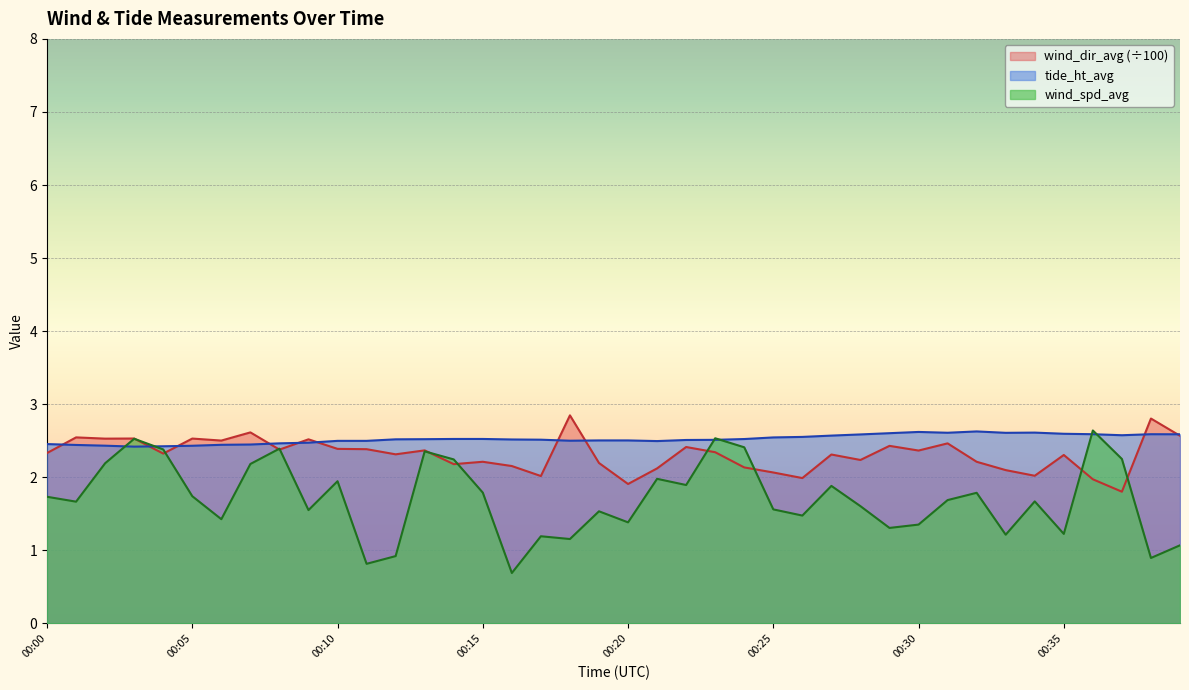

List the labels in order of tide_ht_avg value, smallest first.

00:03, 00:04, 00:05, 00:02, 00:01, 00:06, 00:07, 00:00, 00:08, 00:09, 00:21, 00:10, 00:11, 00:18, 00:19, 00:20, 00:22, 00:23, 00:17, 00:16, 00:12, 00:13, 00:24, 00:14, 00:15, 00:25, 00:26, 00:27, 00:37, 00:28, 00:39, 00:36, 00:38, 00:35, 00:29, 00:33, 00:31, 00:34, 00:30, 00:32